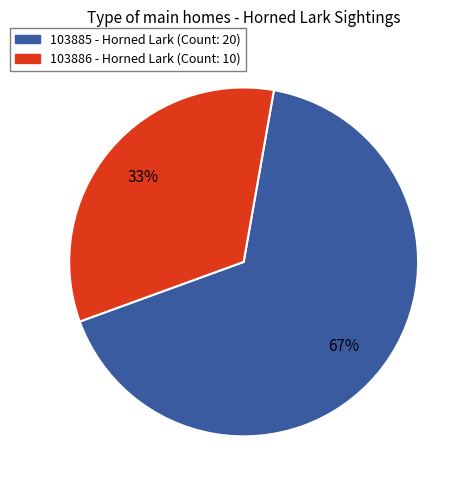

To the nearest percent, what is the average slice percentage?

50%